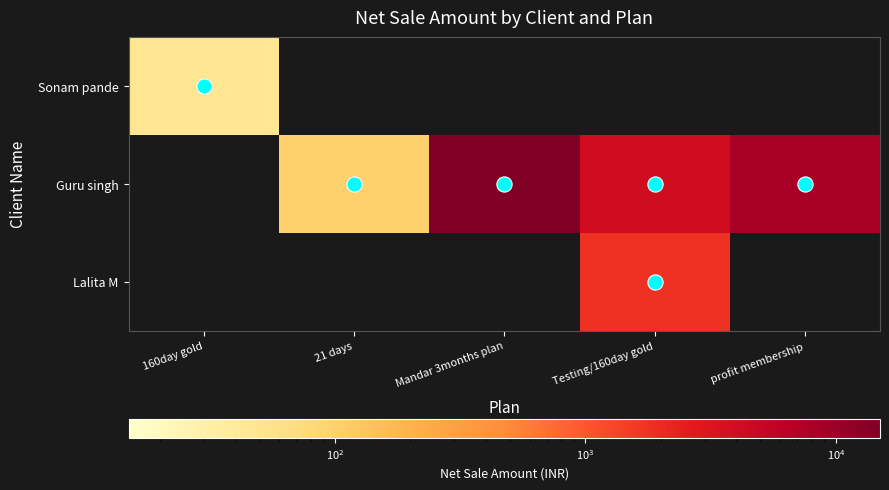

How many values in the Guru singh series exceed 100?

4